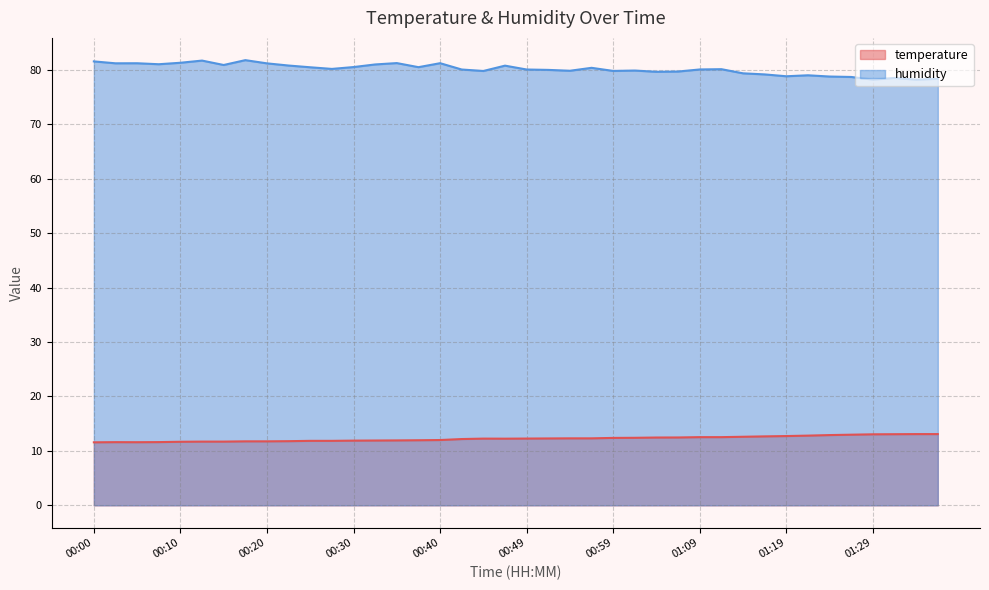

What position from the left is 01:14?

31